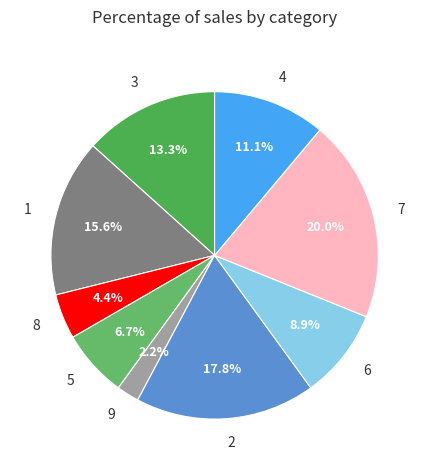

To the nearest percent, what percentage of the pie is 4?

11%